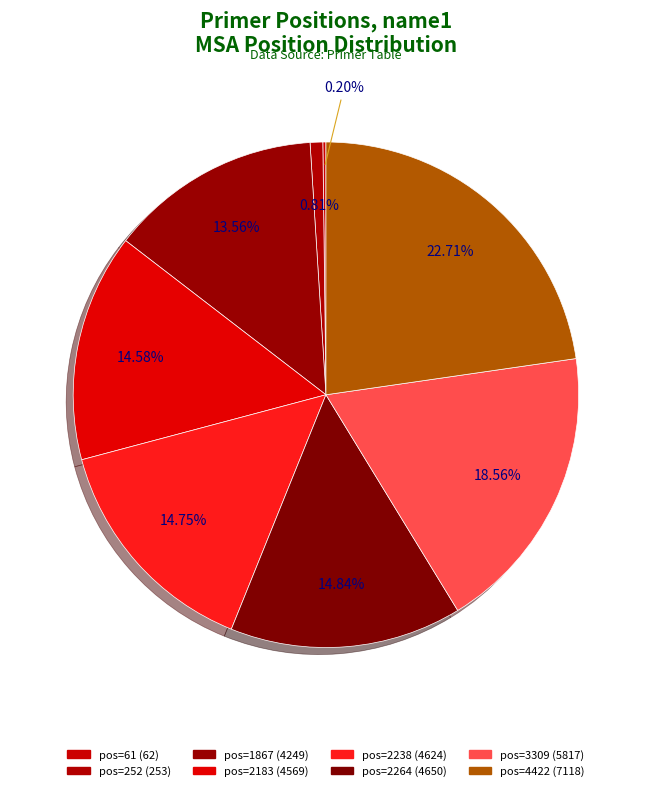

To the nearest percent, what is the difference between the largest and smallest slice percentages?

23%